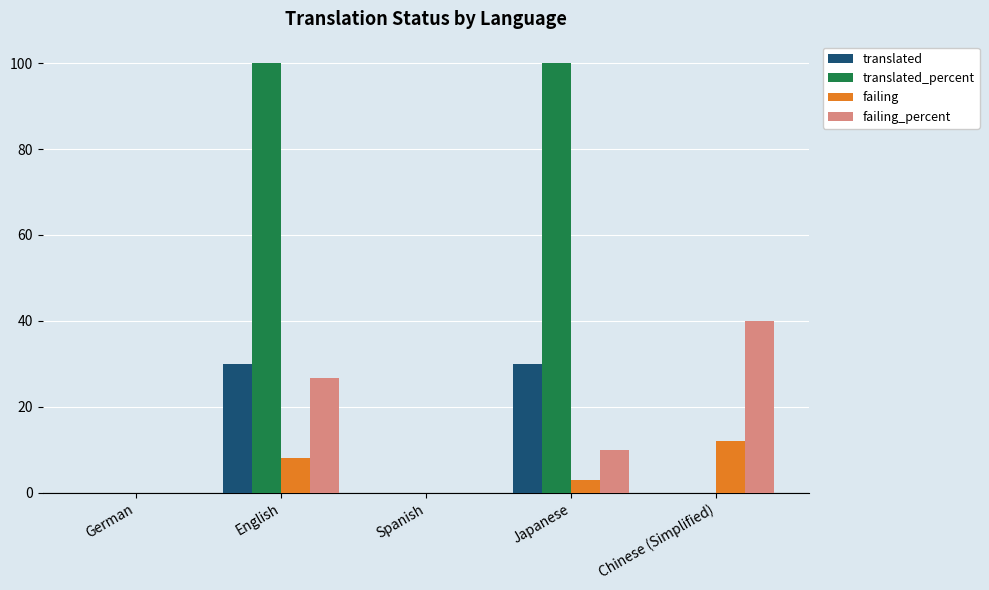

At which category is the sum across all series the highest?

English